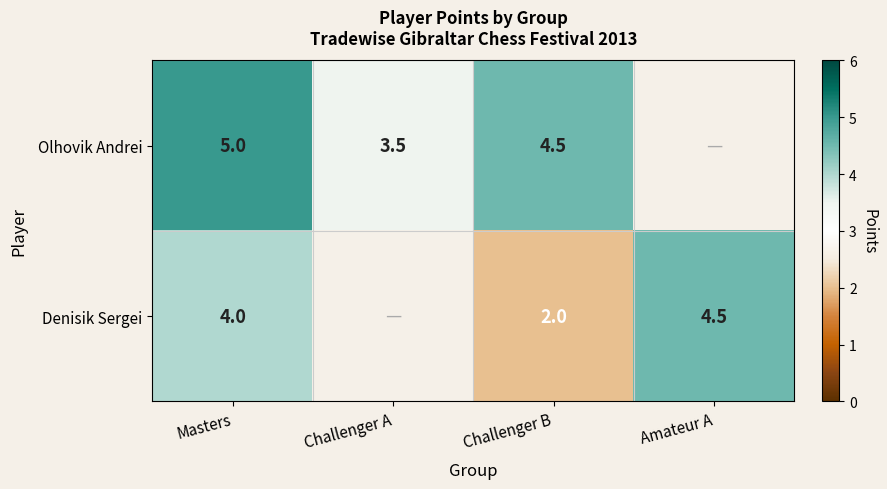

What is the spread (max minus min) of values at Masters?

1.0